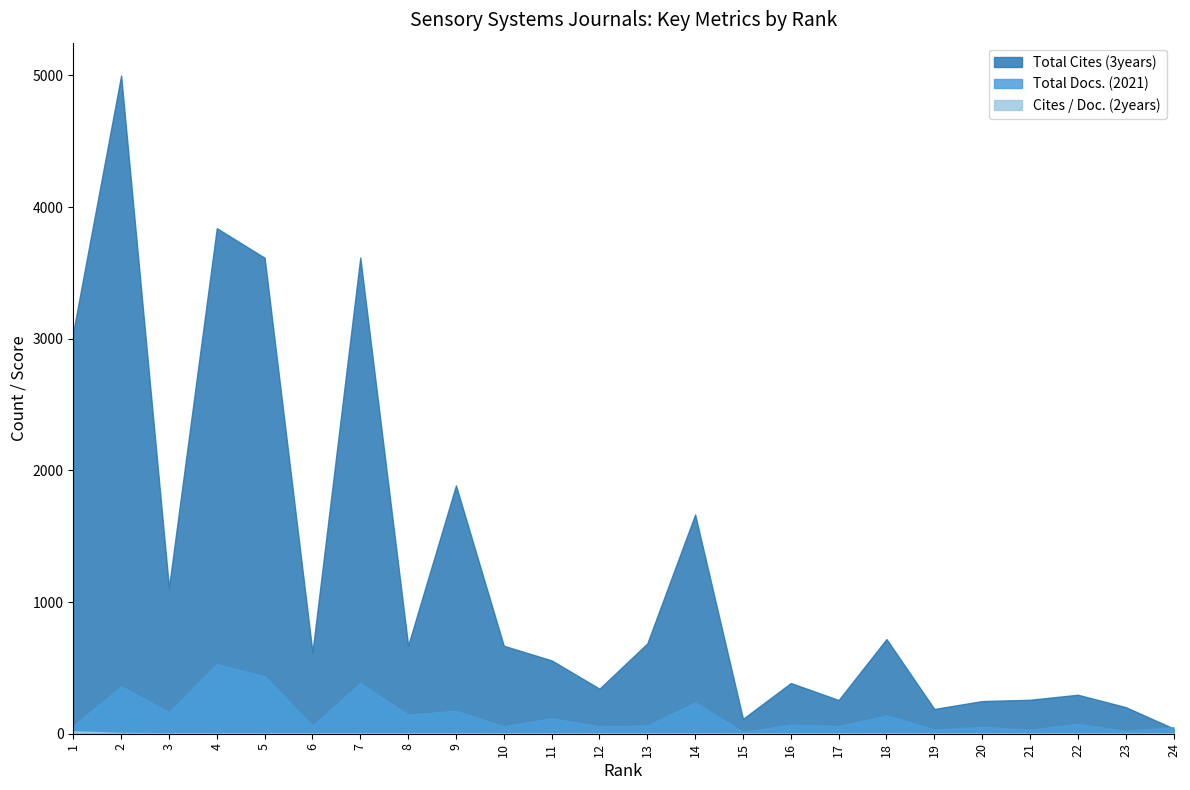

What is the value of the Total Cites (3years) point at the 17th from the left?

256.0